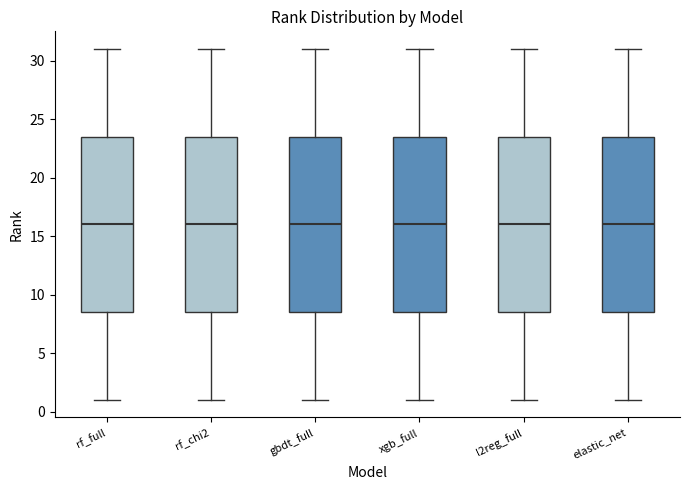

Where does the upper whisker of the box for elastic_net end on the y-axis? The values are not printed on the chart, so give them approximately, as read against the axis.

31.0